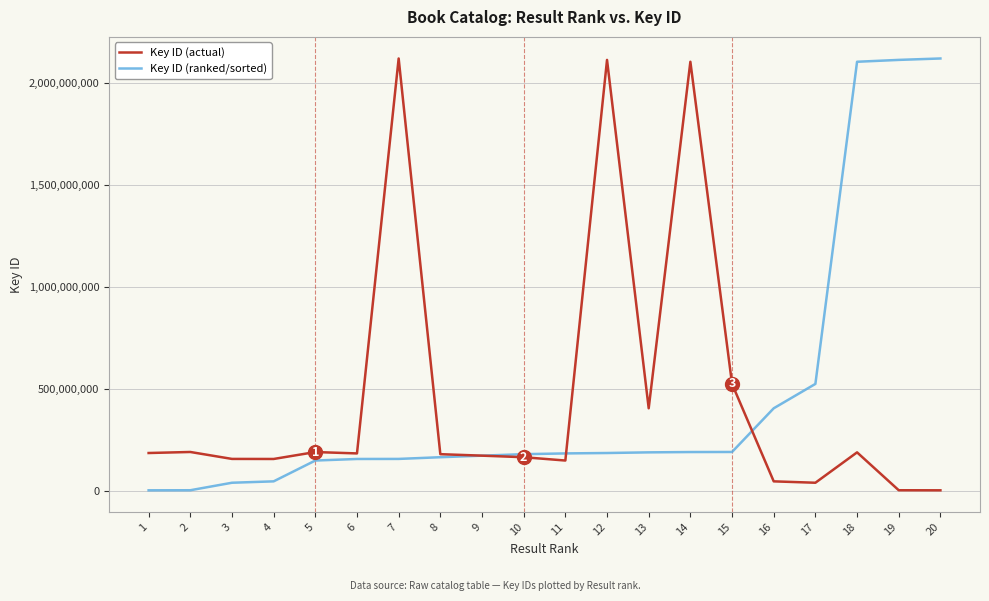

The value of Key ID (ranked/sorted) at 14 is 188945217. True or false?

True